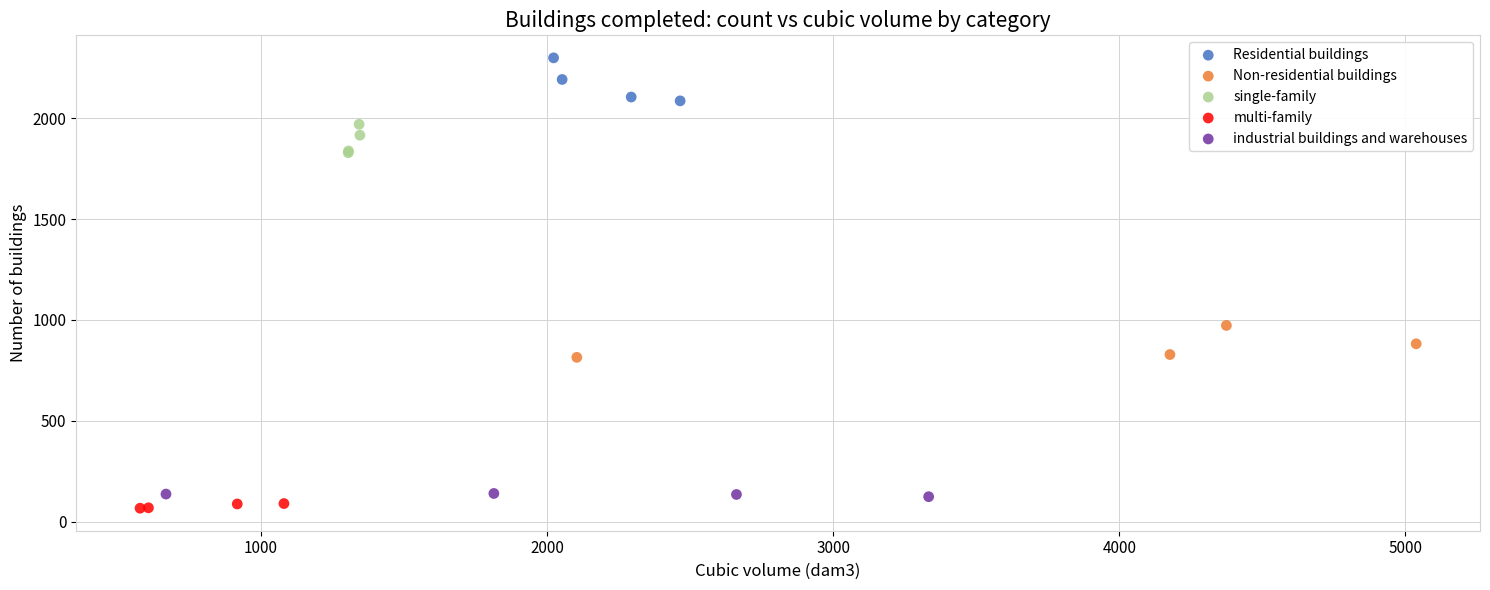

Which series contains the highest Y value?

Residential buildings